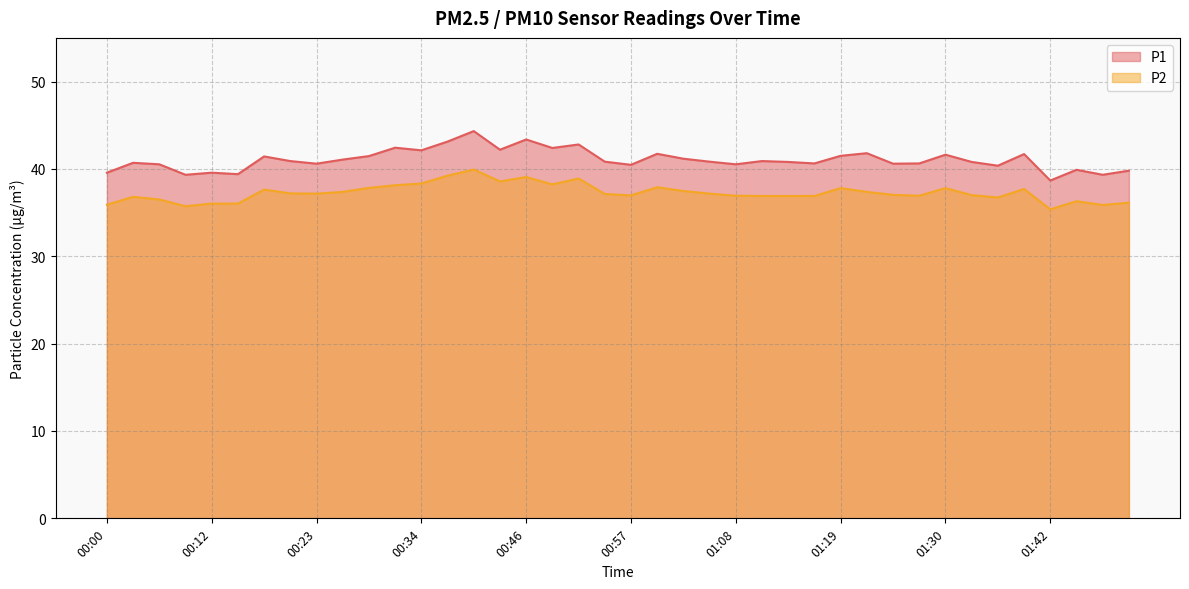

Reading left to right, list all the values displayed in this chart.

P1: 39.6	40.7	40.5	39.3	39.6	39.4	41.4	40.9	40.6	41.1	41.5	42.4	42.1	43.1	44.3	42.2	43.4	42.4	42.8	40.8	40.5	41.7	41.2	40.8	40.5	40.9	40.8	40.6	41.5	41.8	40.6	40.6	41.6	40.8	40.4	41.7	38.7	39.9	39.3	39.8
P2: 35.9	36.8	36.5	35.7	36.0	36.0	37.6	37.2	37.2	37.4	37.8	38.1	38.3	39.2	39.9	38.6	39.1	38.2	38.9	37.1	37.0	37.9	37.5	37.2	36.9	36.9	36.9	36.9	37.8	37.4	37.0	36.9	37.8	37.0	36.7	37.7	35.4	36.3	35.9	36.1